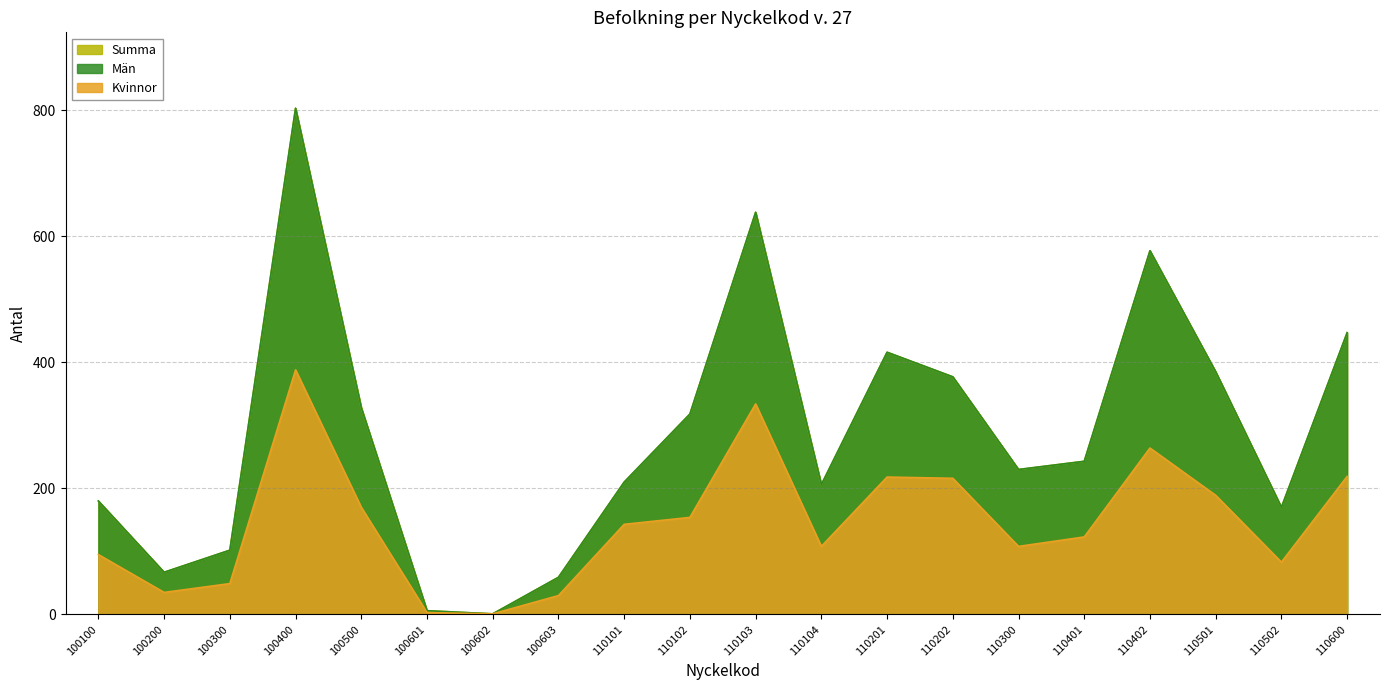

What value does the Summa series have at 110402, to the nearest 50?

600